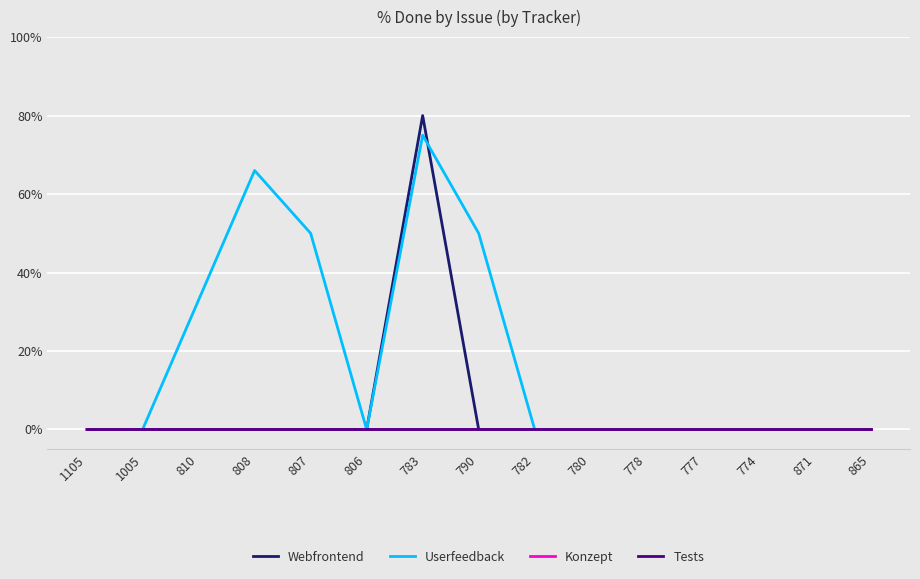

Is this an area chart (filled region under the line)?

No